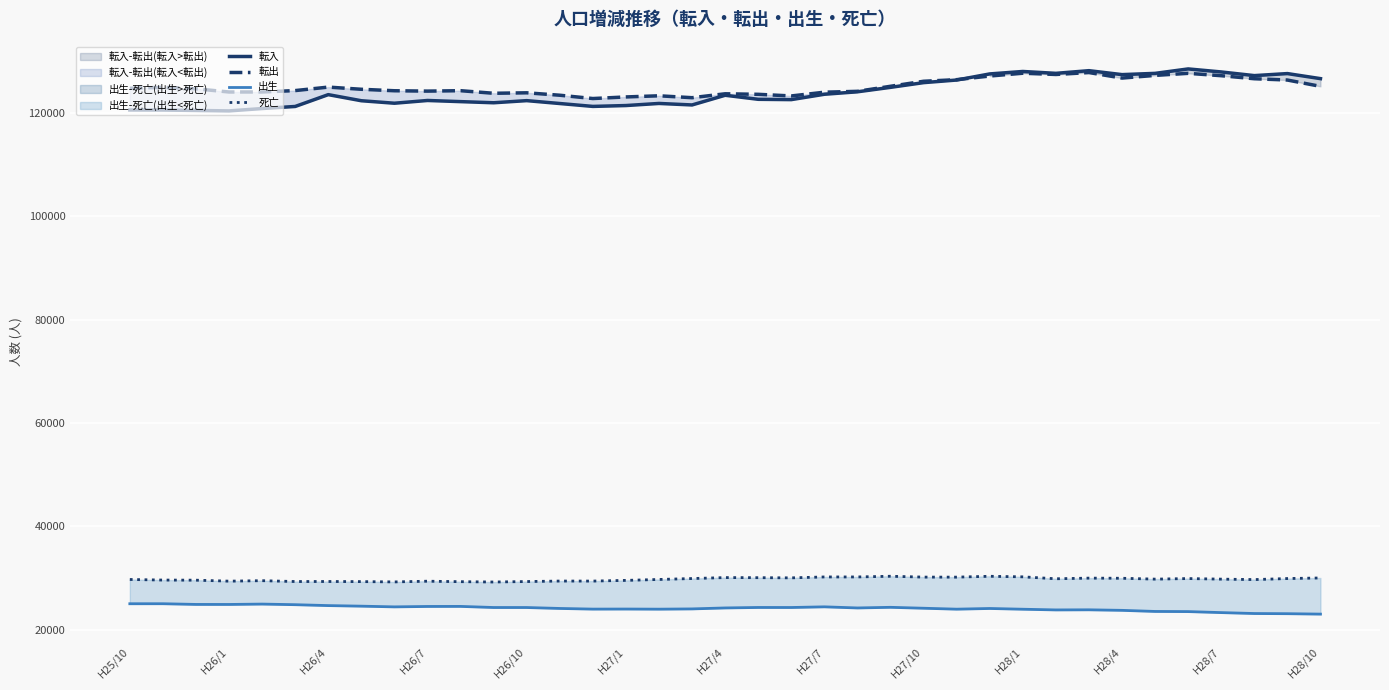

The value of 転出 at H28/4 is 126687. True or false?

True